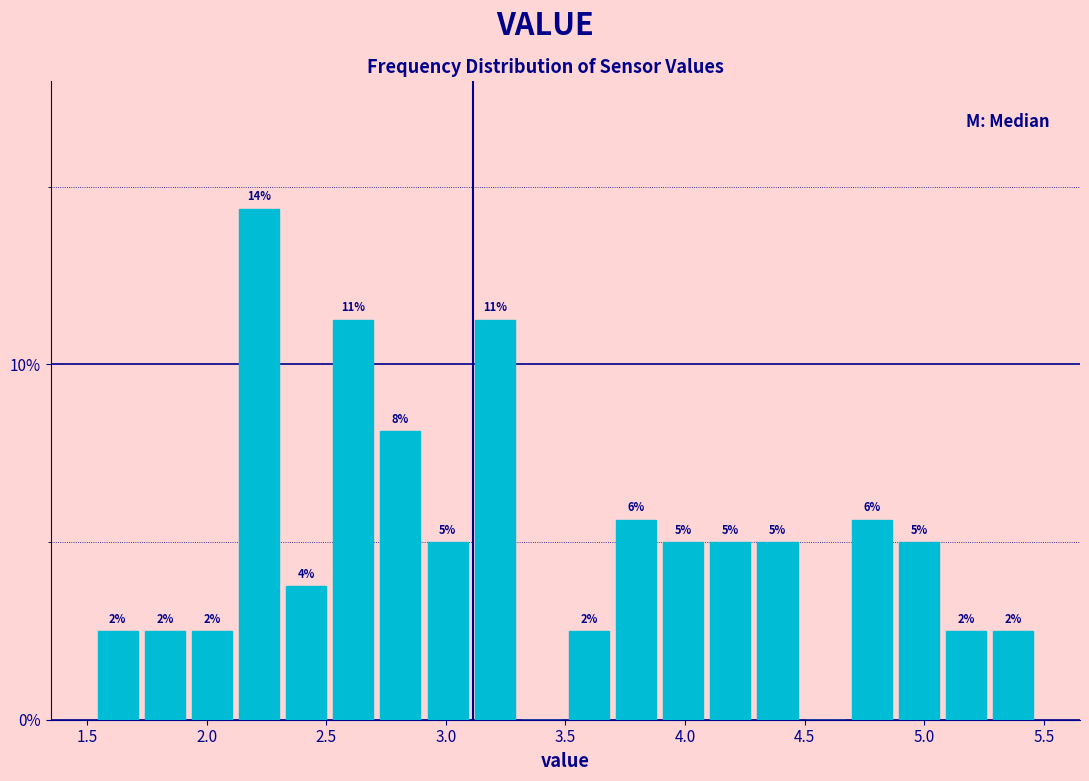

Around what value on the x-axis is the tallest bar? Give the approximate position of its centre, as read against the axis.

2.20